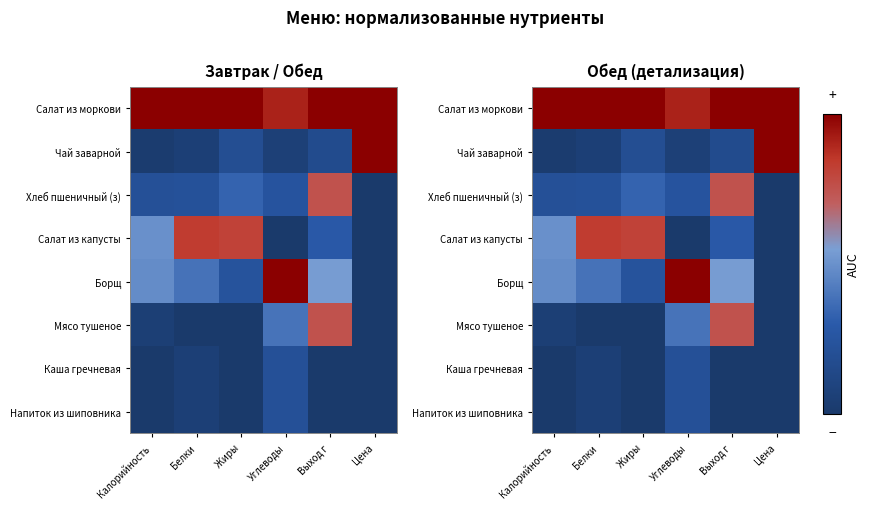

How many categories are shown in the chart?

6